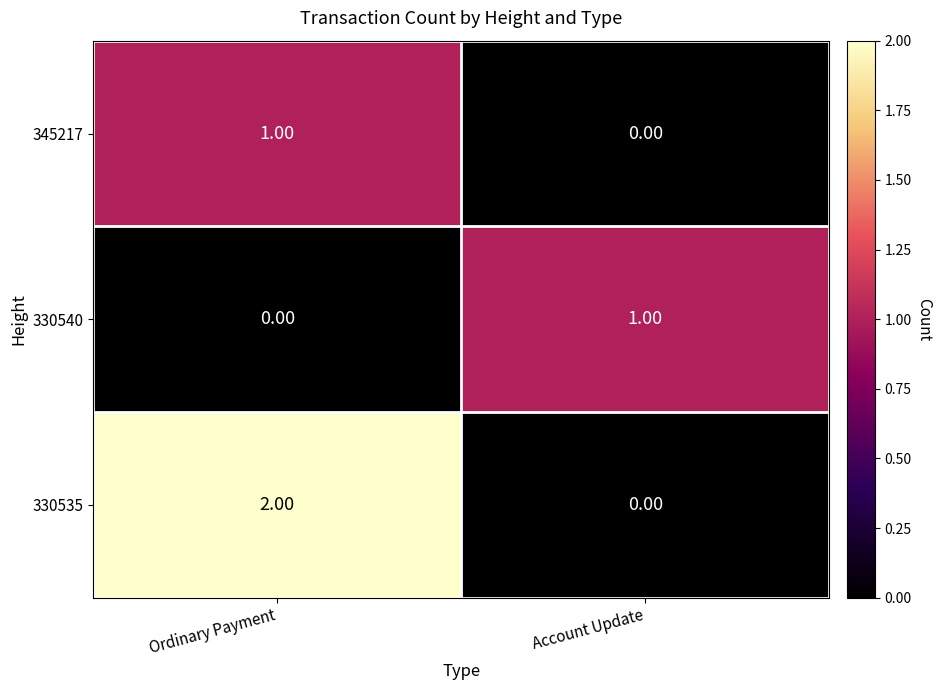

Which category has the highest value across all series?

Ordinary Payment